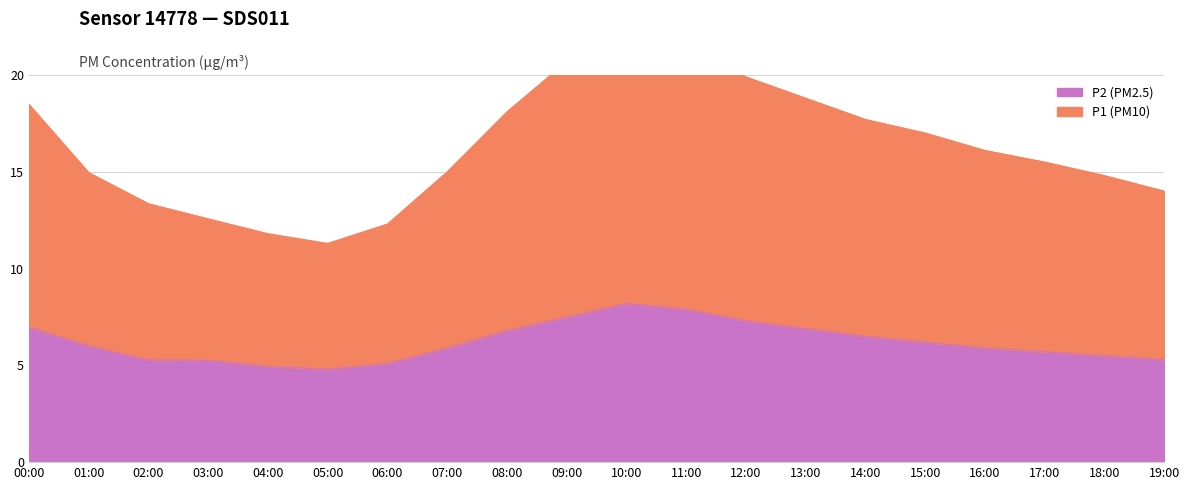

The value of P2 (PM2.5) at 08:00 is 11.9. True or false?

False